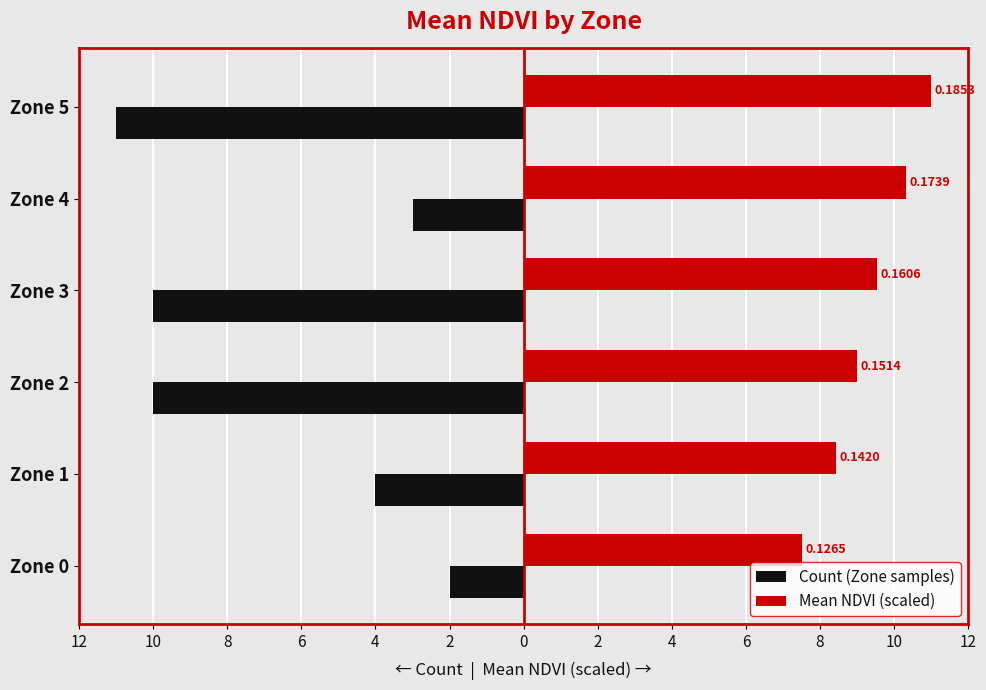

What are all the series names shown in the legend?

Count (Zone samples), Mean NDVI (scaled)